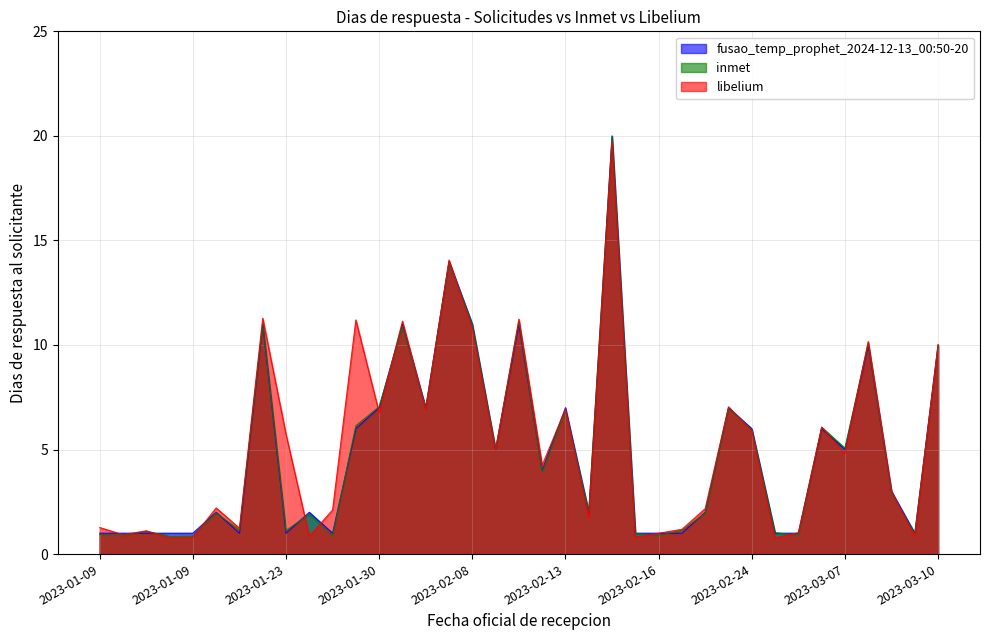

Rank the series at 2023-01-30 from lowest to highest value.

fusao_temp_prophet_2024-12-13_00:50-20, inmet, libelium